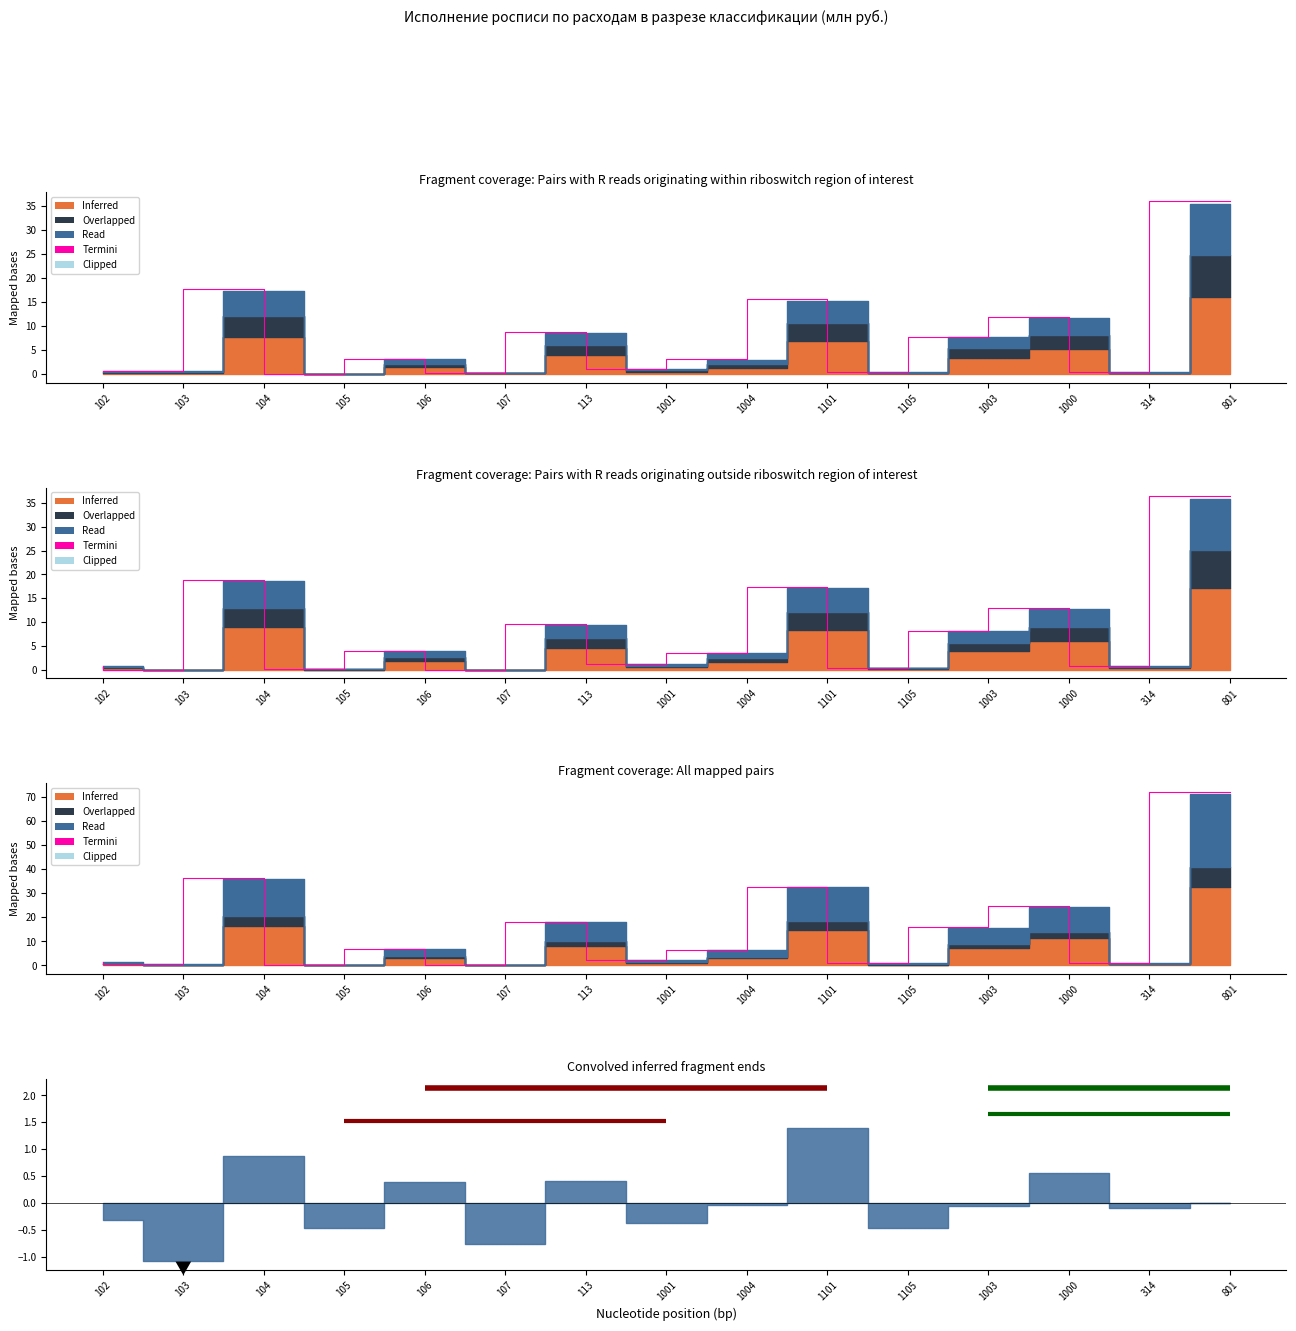

Reading left to right, what are all the values shown in this chart?

102=1.3	103=0.6	104=36.3	105=0.1	106=7.0	107=0.3	113=18.2	1001=2.4	1004=6.5	1101=32.8	1105=0.8	1003=15.8	1000=24.6	314=1.2	801=72.1